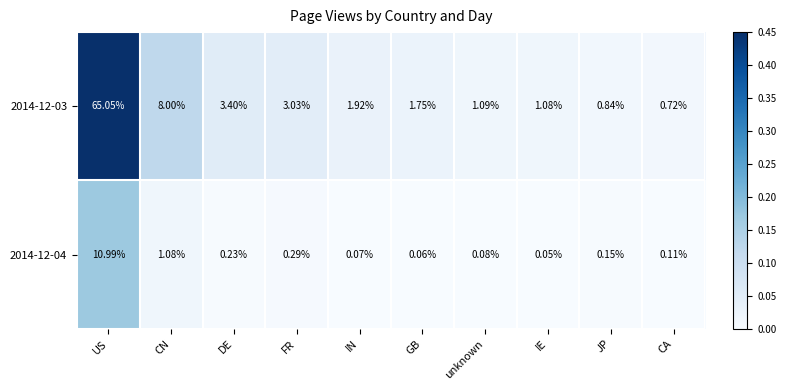

Which series has the widest spread of values?

2014-12-03